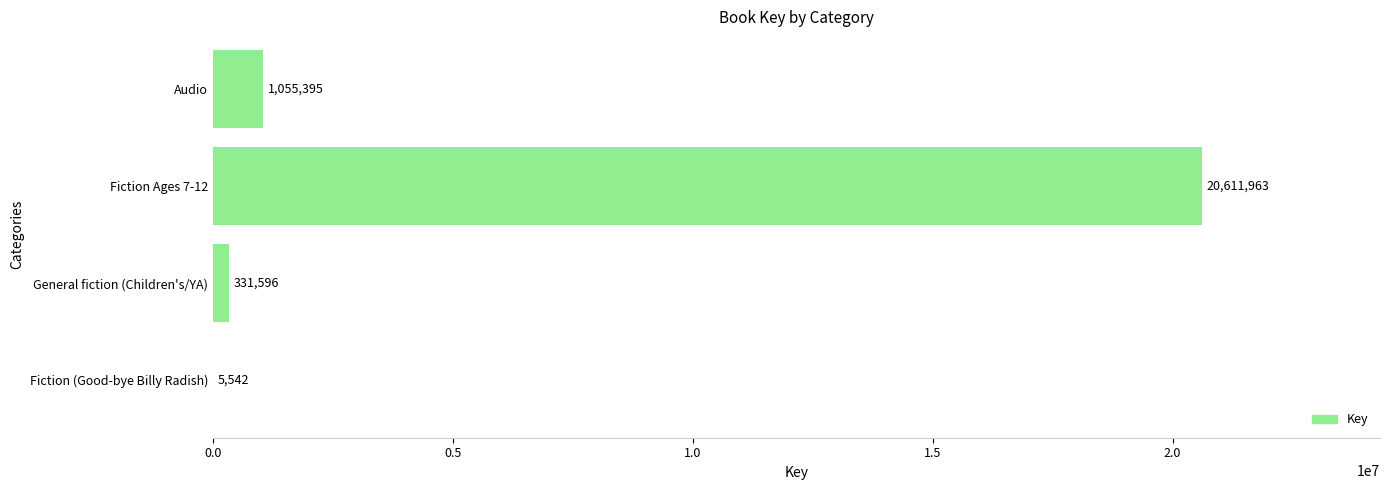

Is it true that the value at Fiction Ages 7-12 is 20611963?

True